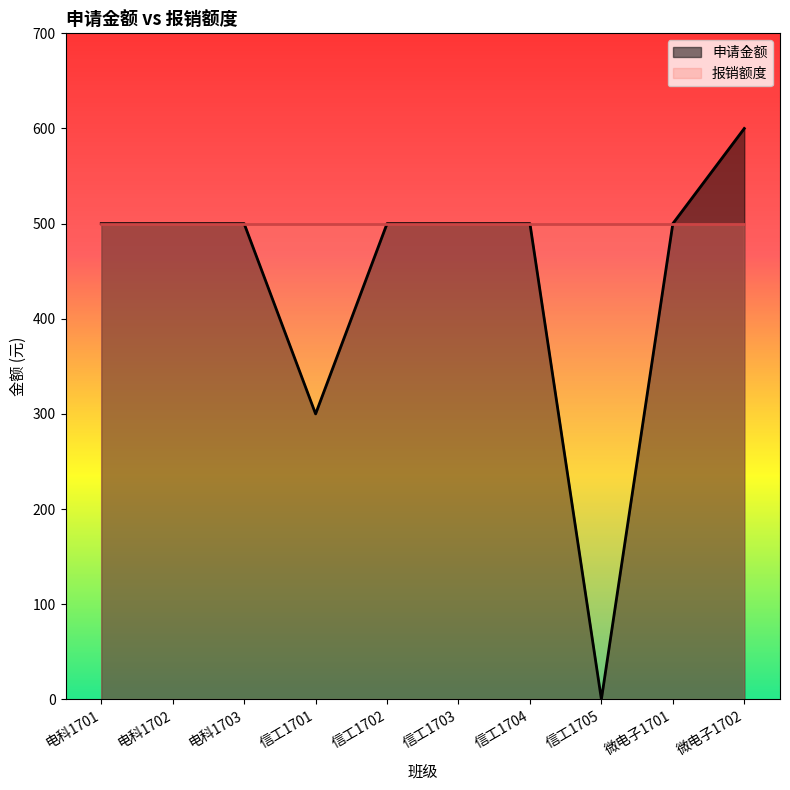

How many values are below 500?

2